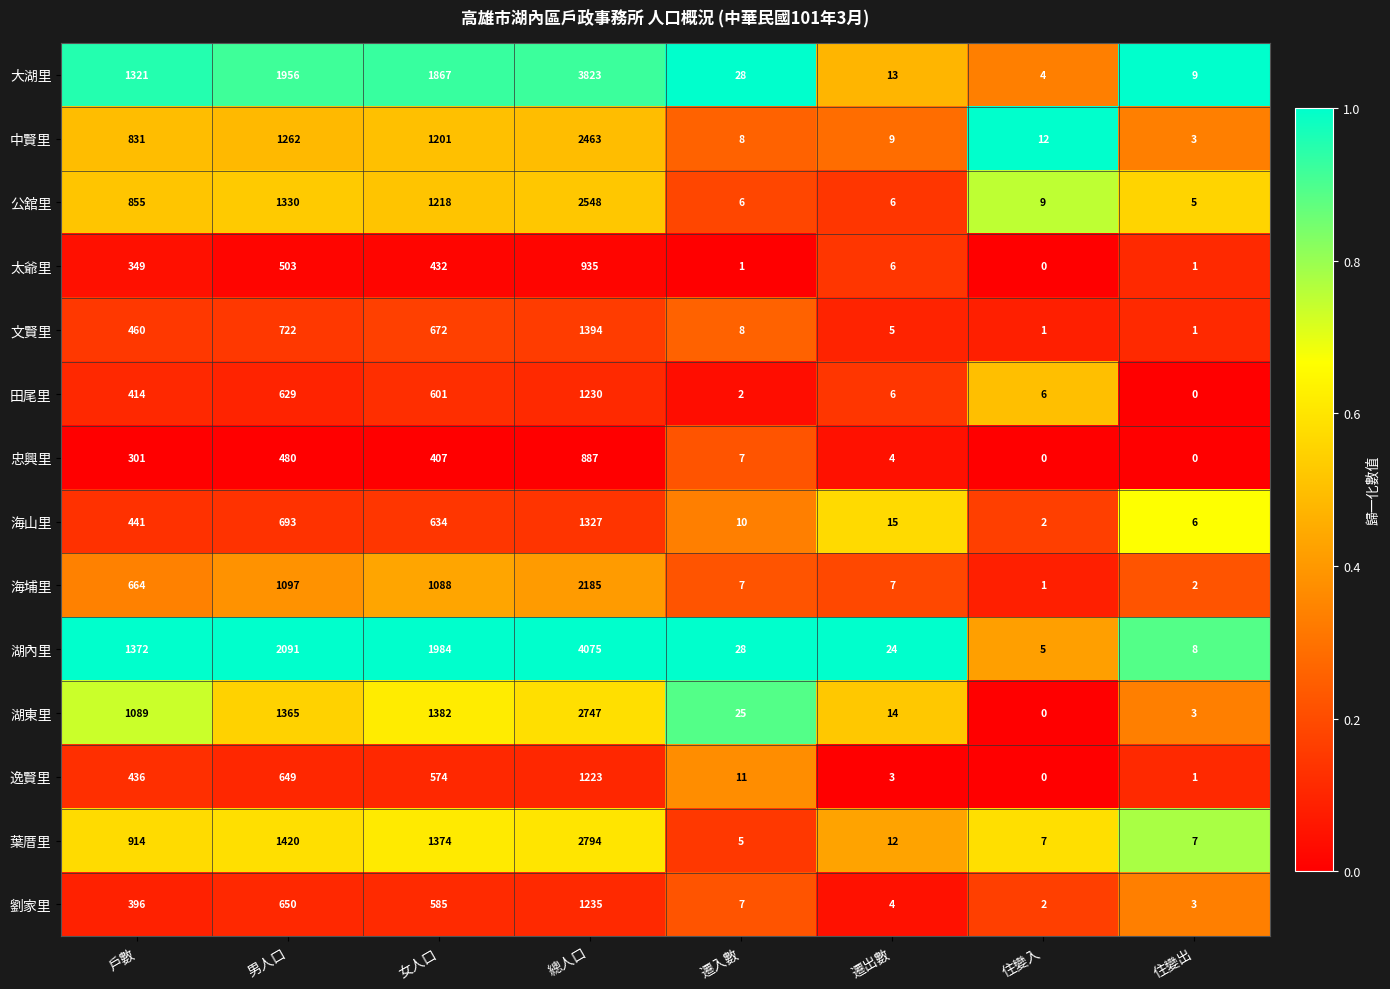

What is the spread (max minus min) of values at 遷入數?

27